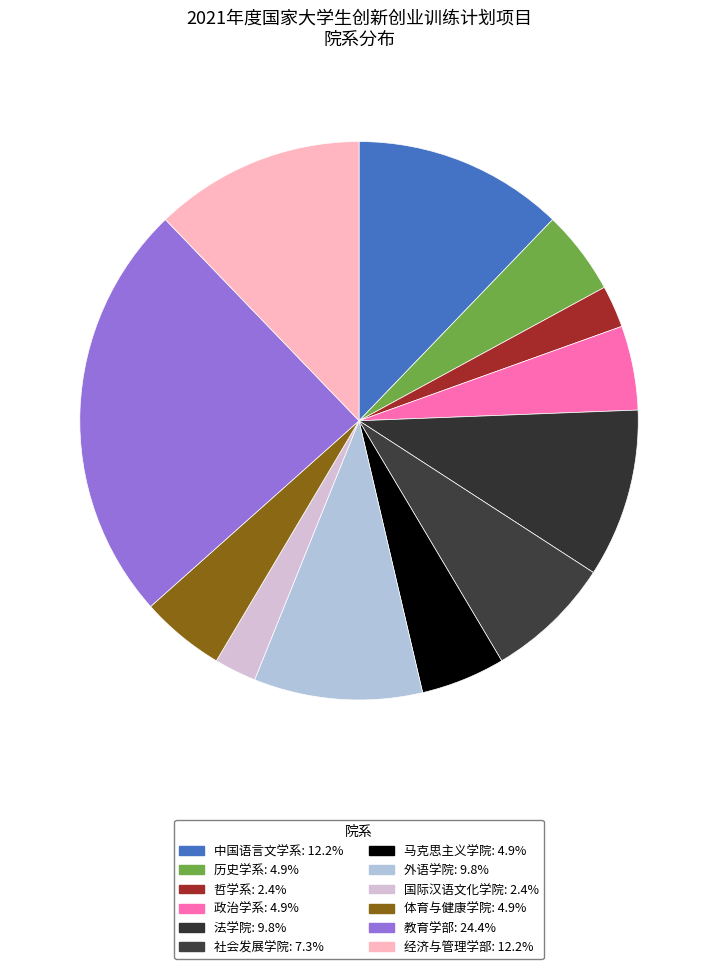

What percentage is the 体育与健康学院 slice, to the nearest percent?

5%